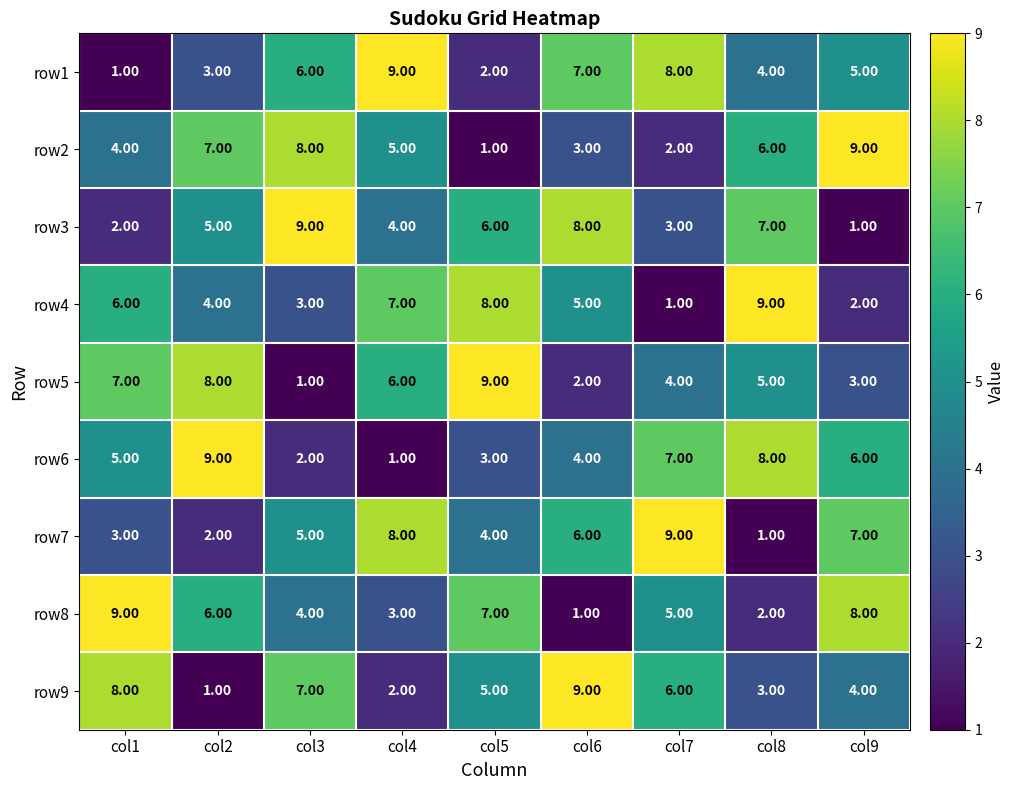

At col7, list the series in order from largest to smallest.

row7, row1, row6, row9, row8, row5, row3, row2, row4